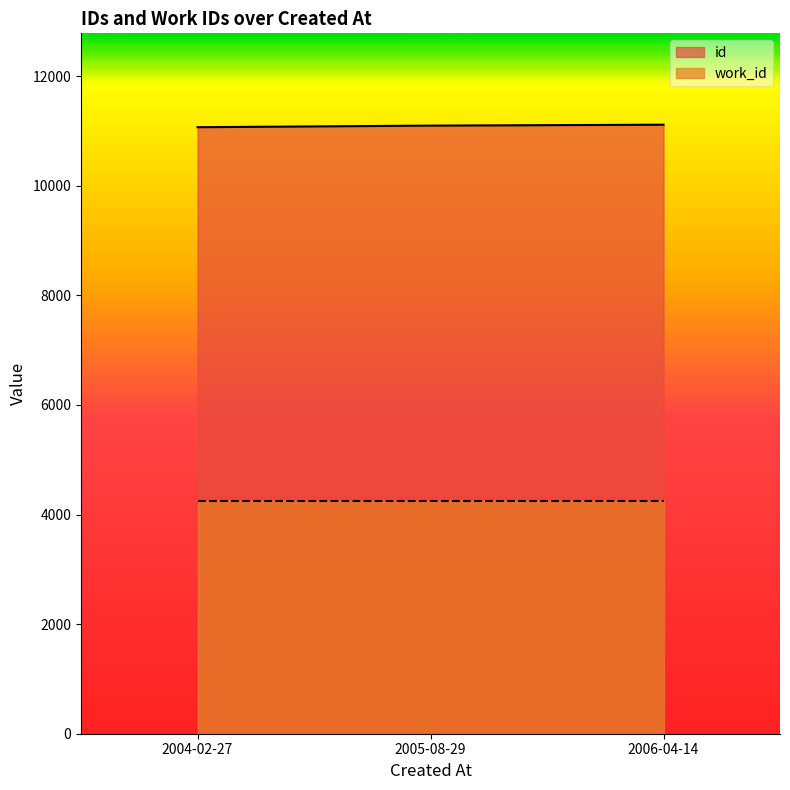

What is the change in value from 2004-02-27 to 2005-08-29?

+29